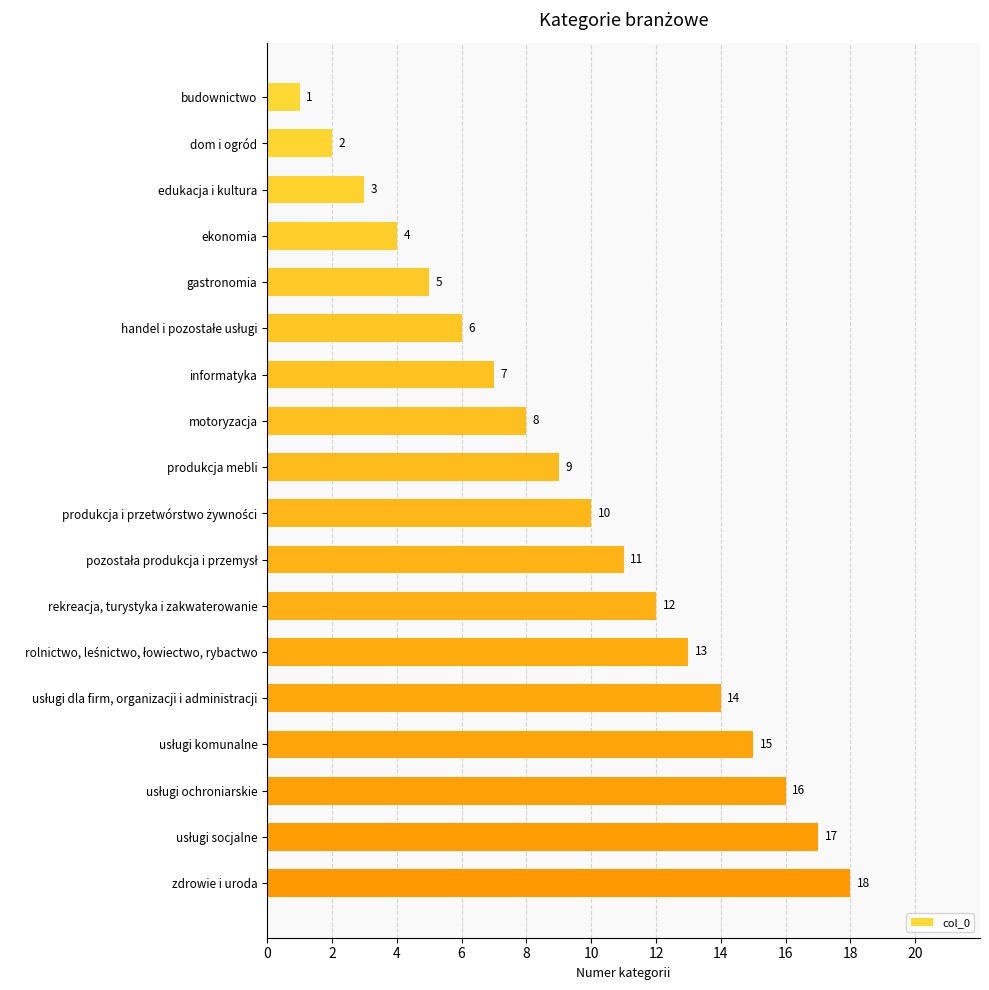

How many distinct data groups are displayed?

1